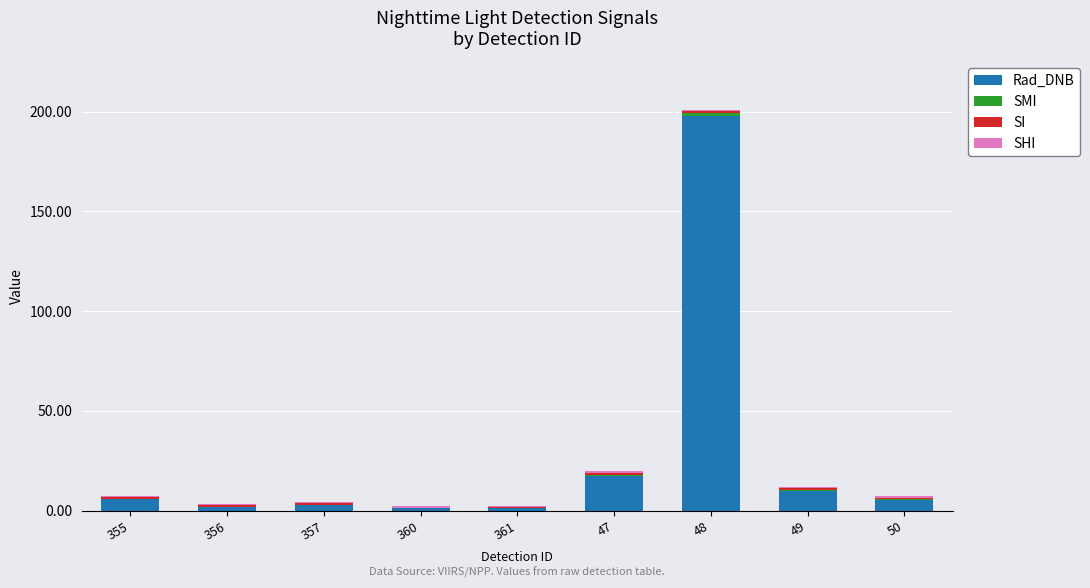

At which label does Rad_DNB reach its peak?

48